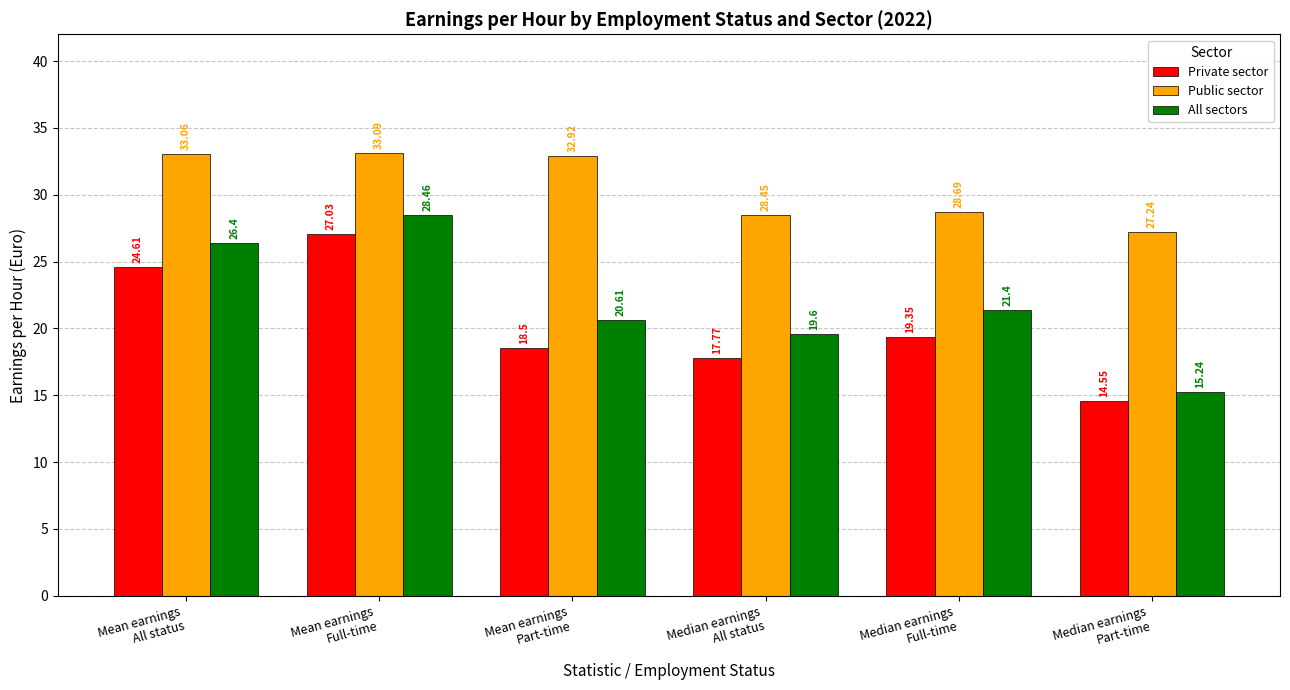

Which series has the largest range (max minus min)?

All sectors